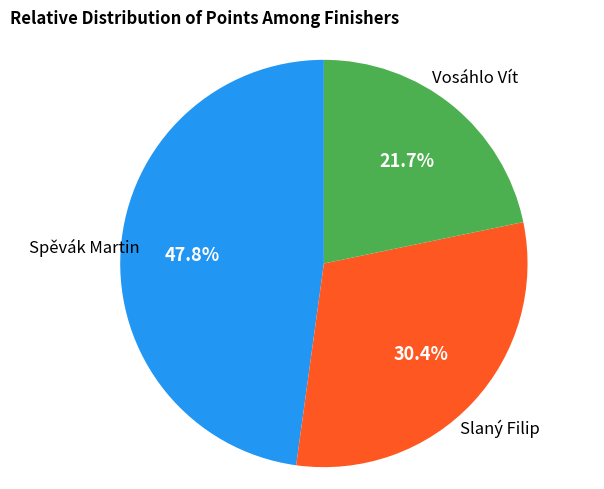

To the nearest percent, what is the difference between the Spěvák Martin and Slaný Filip slice percentages?

17%